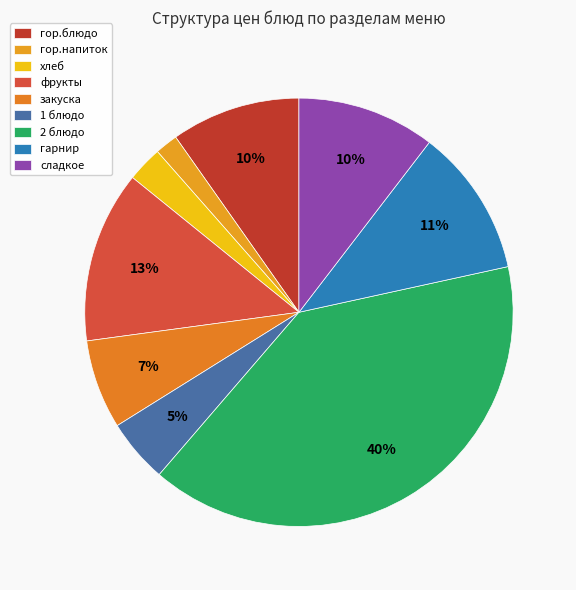

How much of the chart is everything except гор.блюдо?

90.2%